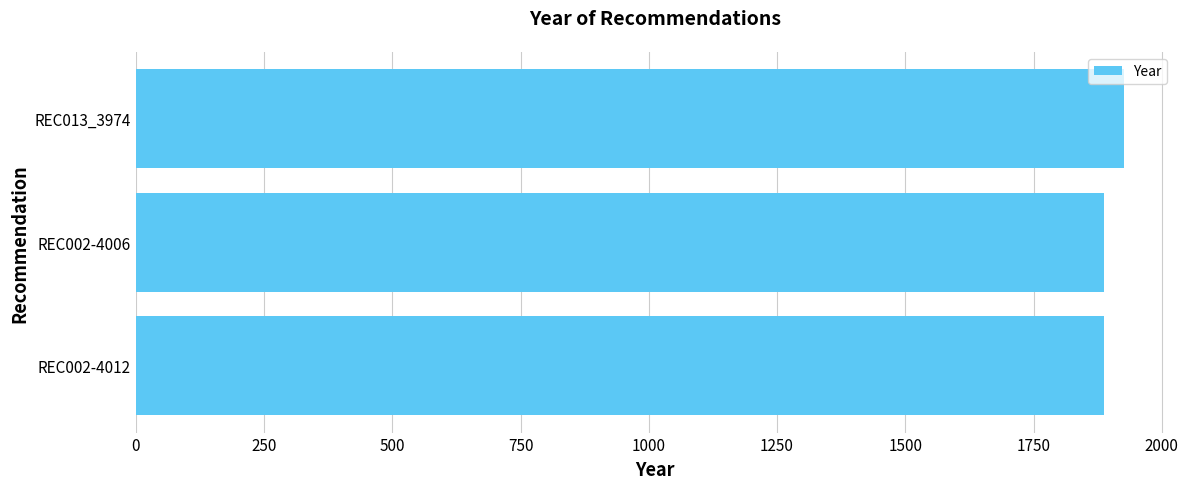

What is the difference between the maximum and minimum values?

40